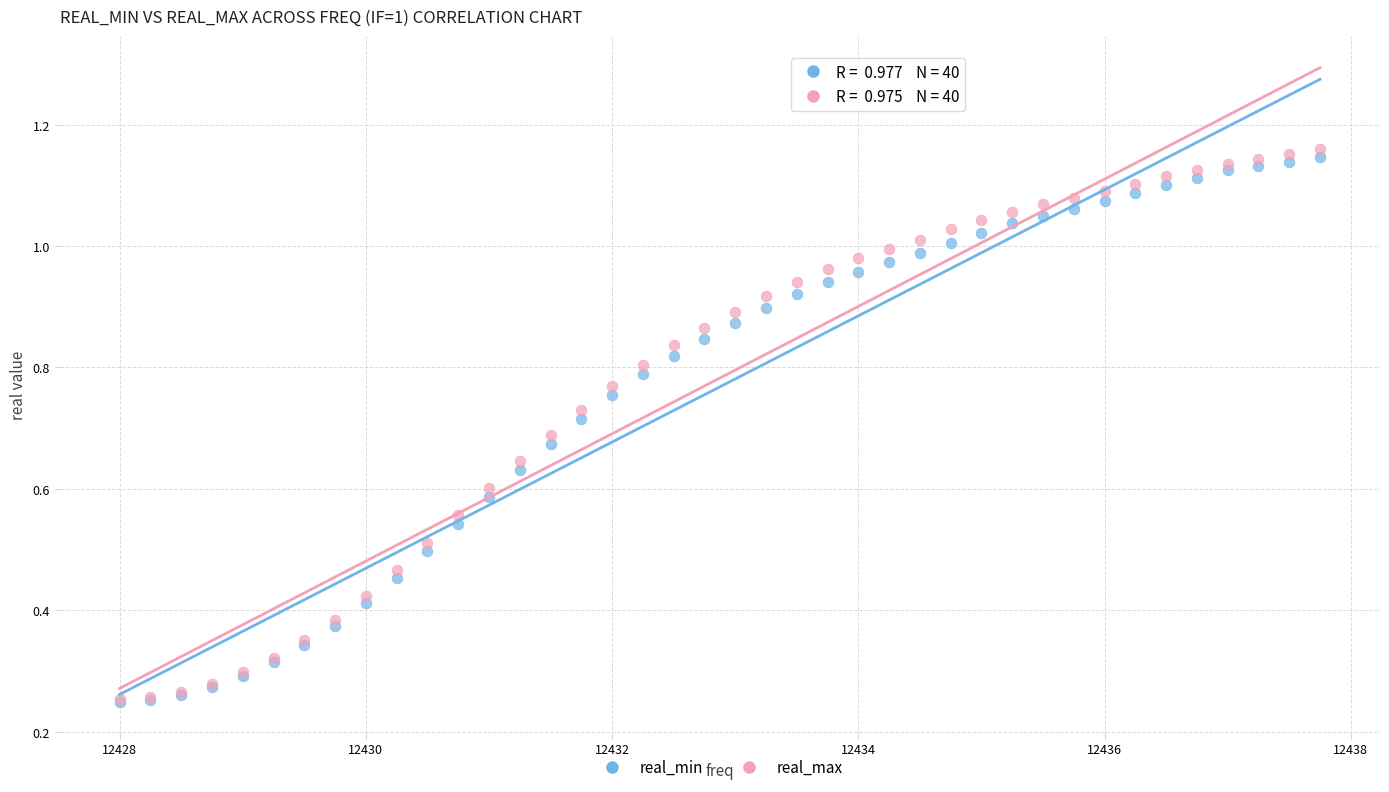

Which series has the largest Y range (max minus min)?

real_max